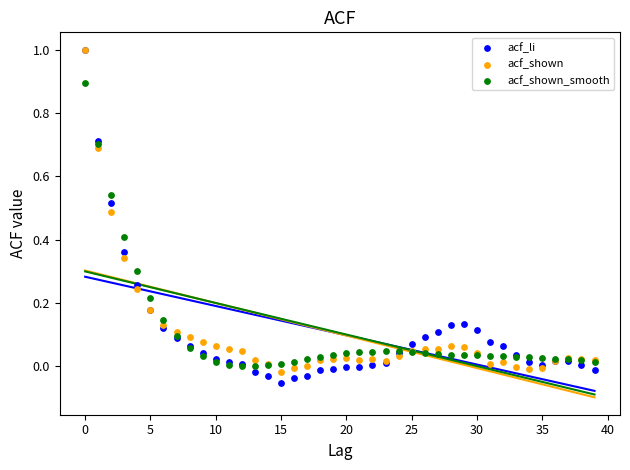

What are all the series names shown in the legend?

acf_li, acf_shown, acf_shown_smooth